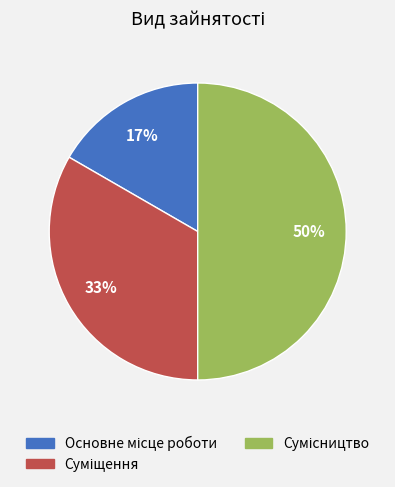

To the nearest percent, what is the average slice percentage?

33%